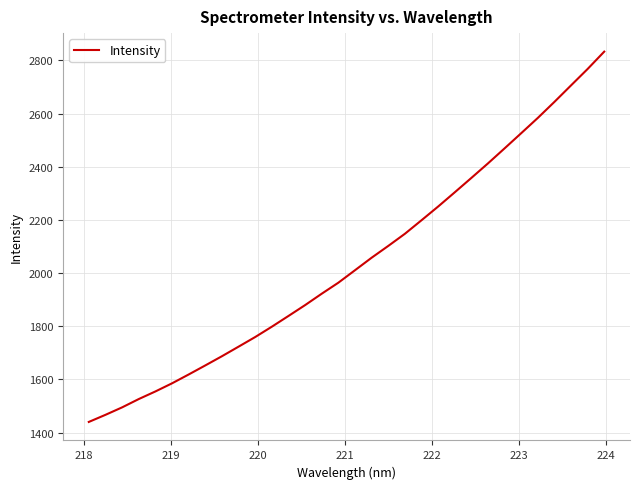

What is the smallest value displayed?

1440.4